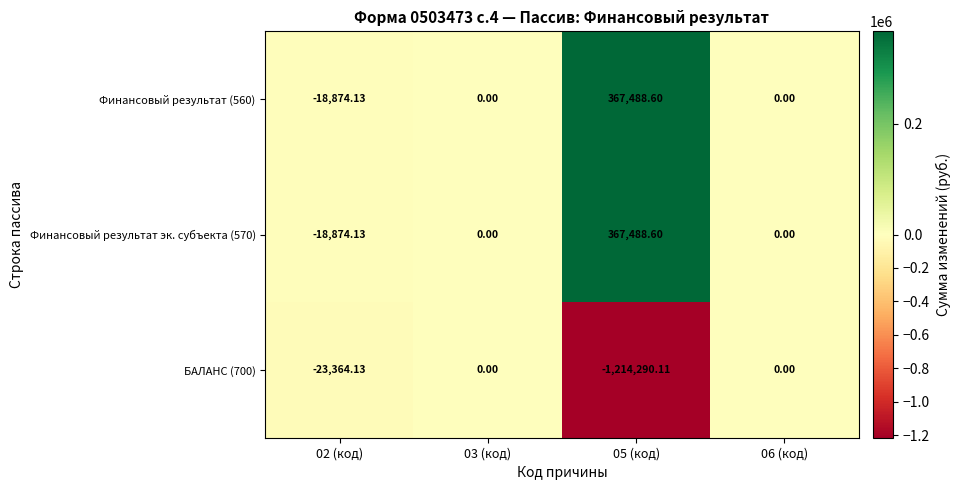

Is the value of Финансовый результат (560) at 05 (код) greater than the value of Финансовый результат эк. субъекта (570) at 03 (код)?

Yes